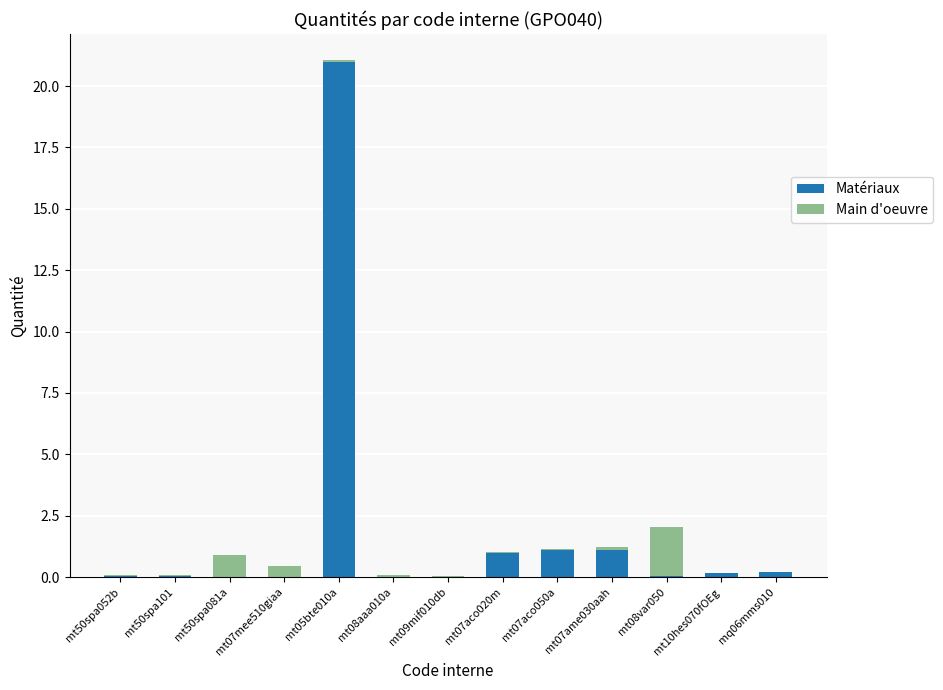

Are the bars grouped side by side (vs. stacked)?

No